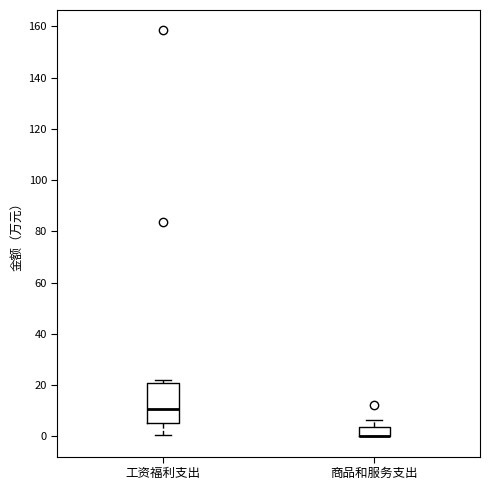

Where does the lower whisker of the box for 工资福利支出 end on the y-axis? The values are not printed on the chart, so give them approximately, as read against the axis.

0